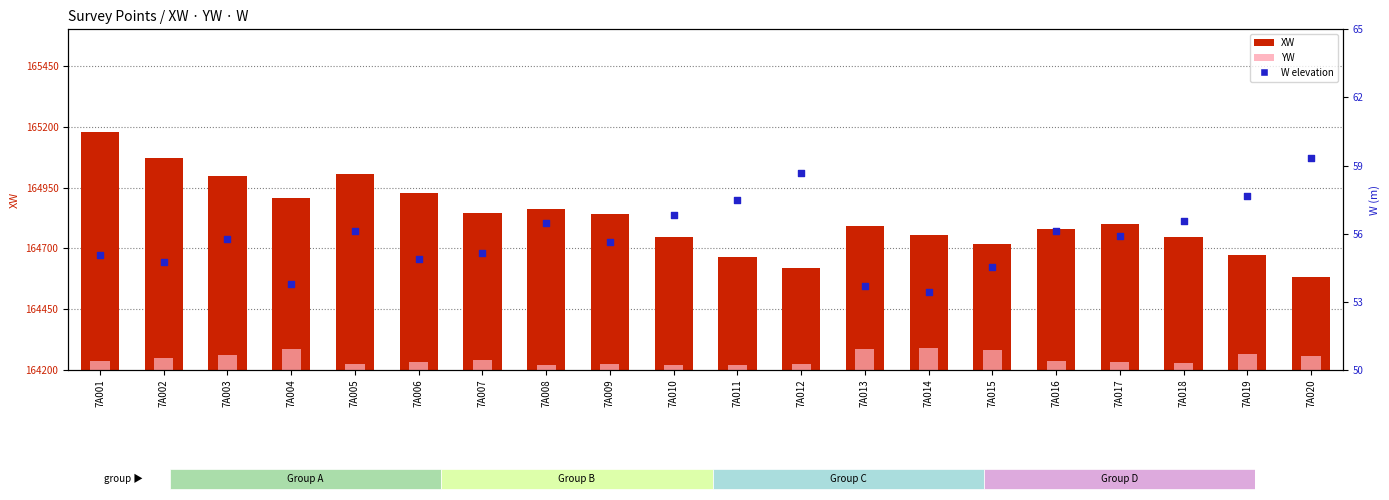

At how many categories does at least one series exceed 522?

15